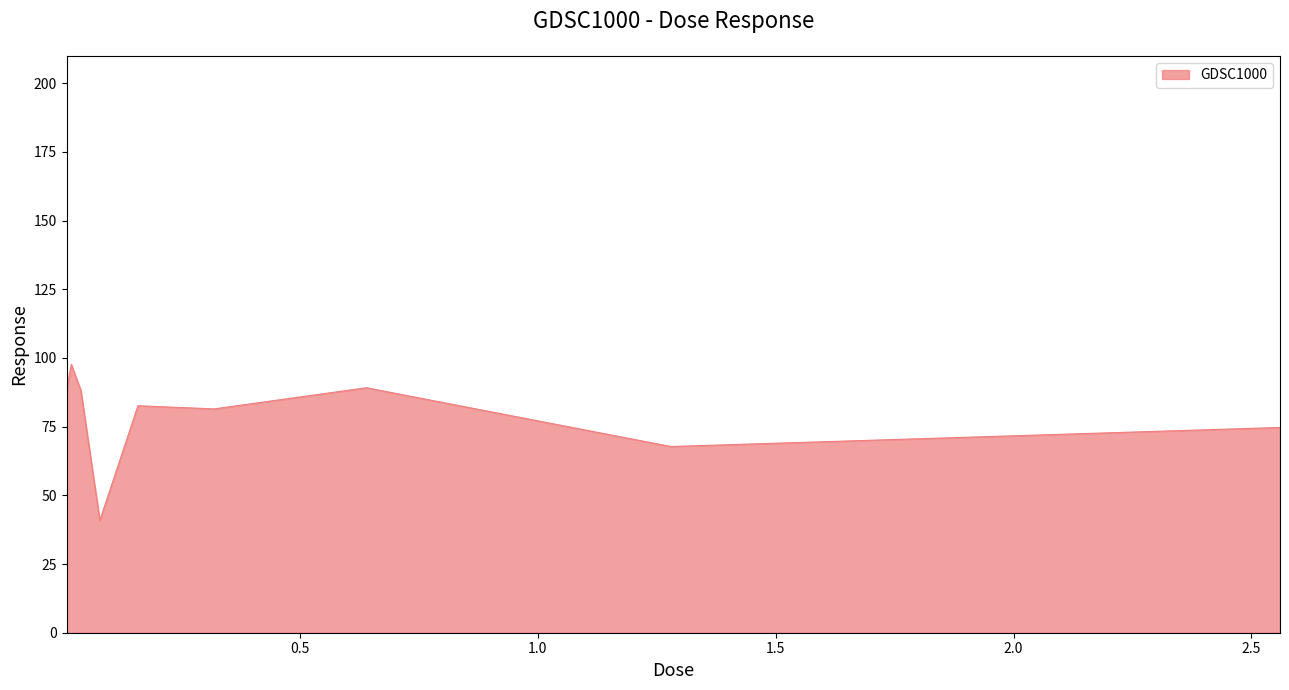

What is the maximum value shown in the chart?

97.7